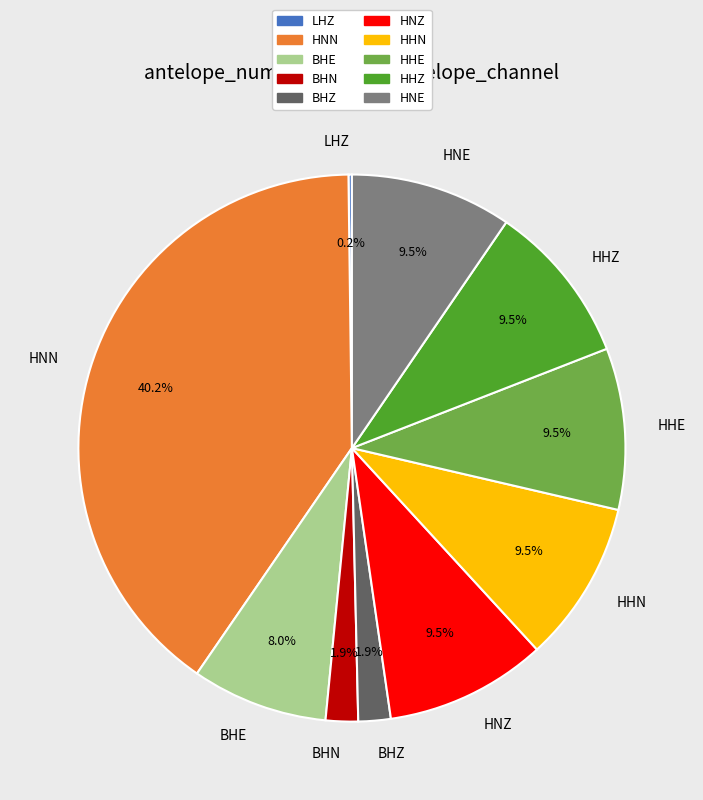

What is the largest slice in the pie chart?

HNN